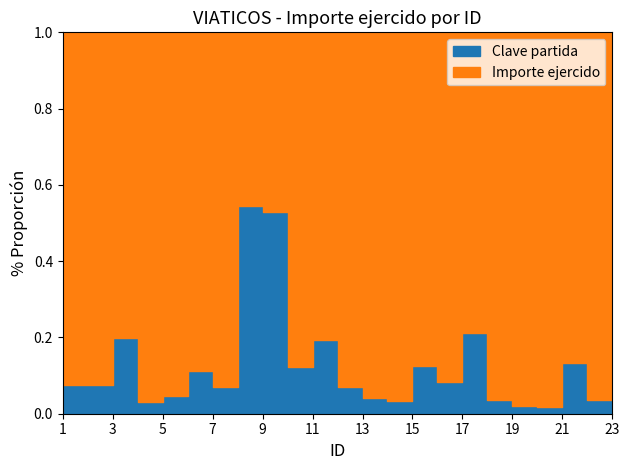

Rank the series by their maximum value, from lowest to highest.

Clave partida, Importe ejercido